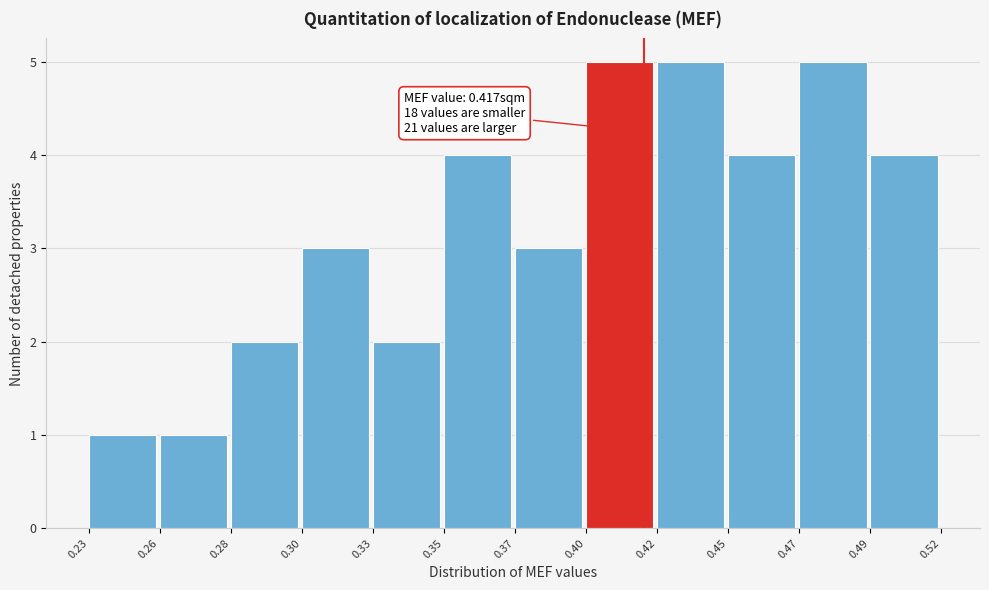

Reading right to left, transcribe all the data shown in this chart.

0.49=4	0.47=5	0.45=4	0.42=5	0.40=5	0.37=3	0.35=4	0.33=2	0.30=3	0.28=2	0.26=1	0.23=1